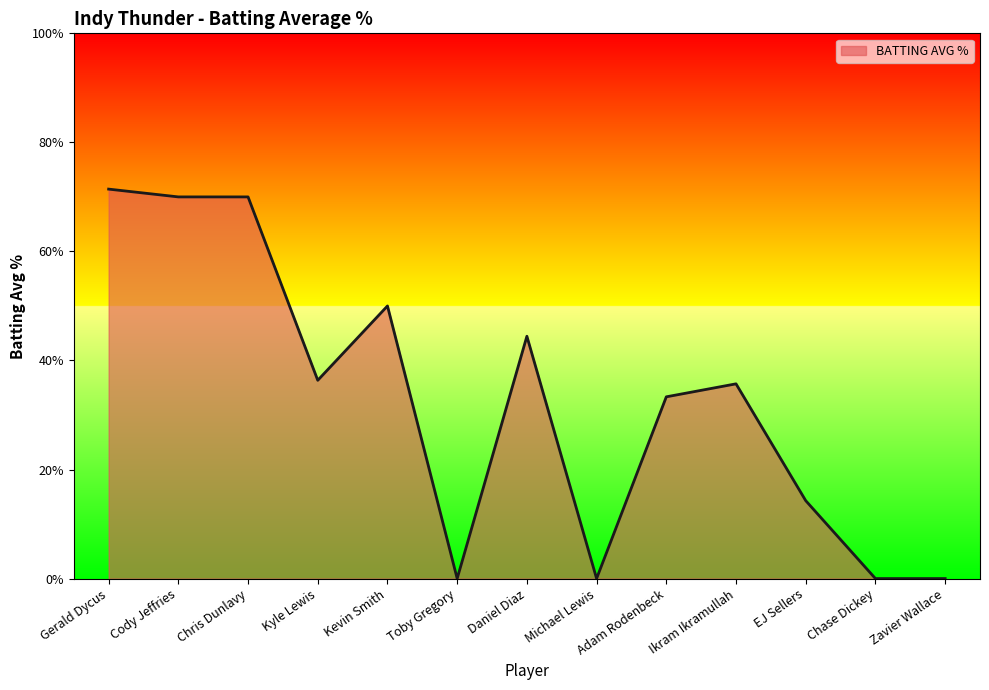

What is the change in value from EJ Sellers to Chase Dickey?

-0.1